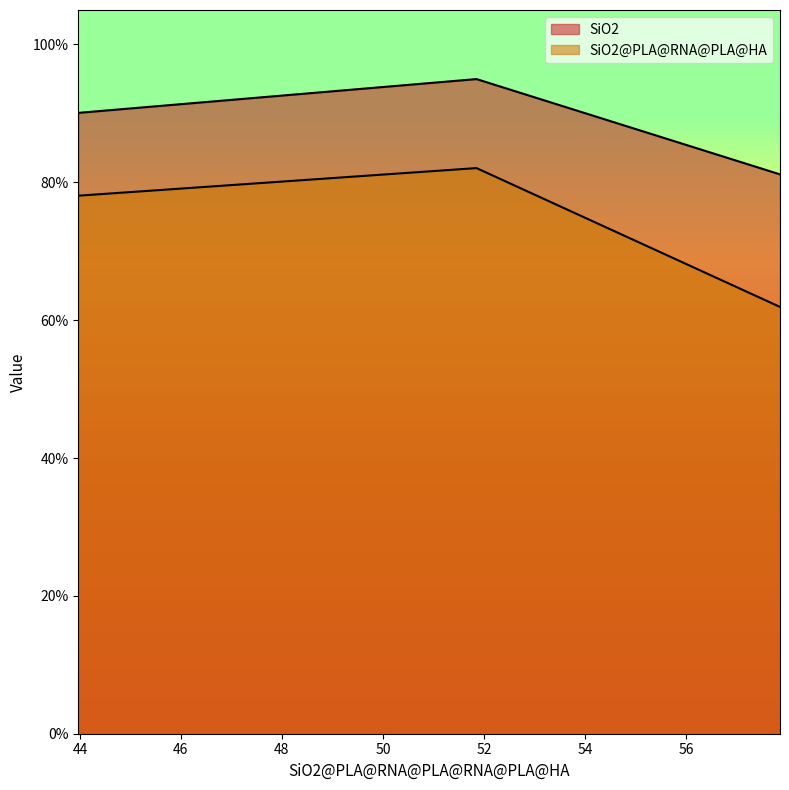

At which category does the chart reach its minimum across all series?

57.86093